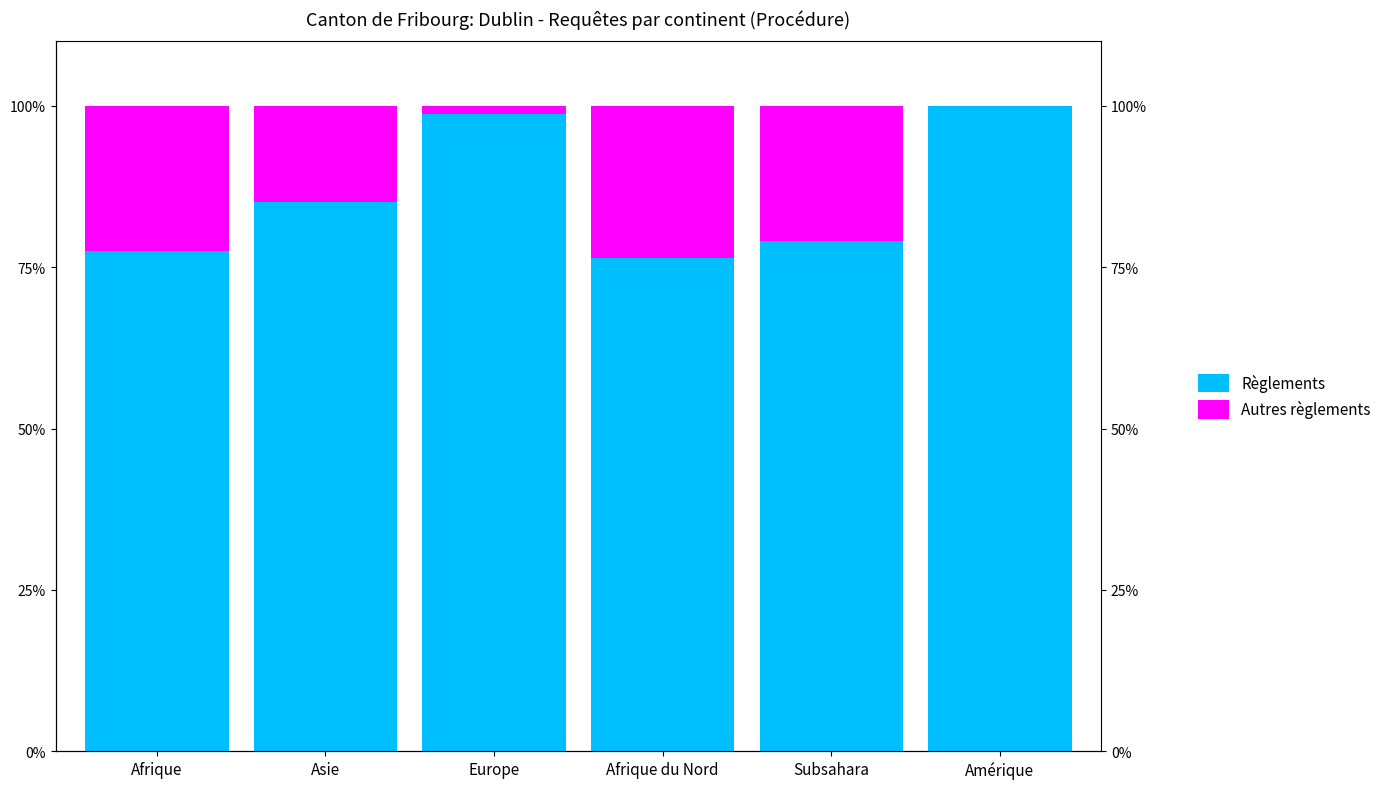

What is the value of the Autres règlements bar at the 1st from the left?

22.5